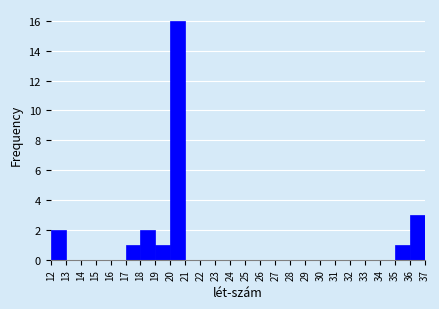

How tall is the bar that spans 18 to 19 on the x-axis? The values are not printed on the chart, so give them approximately, as read against the axis.

2